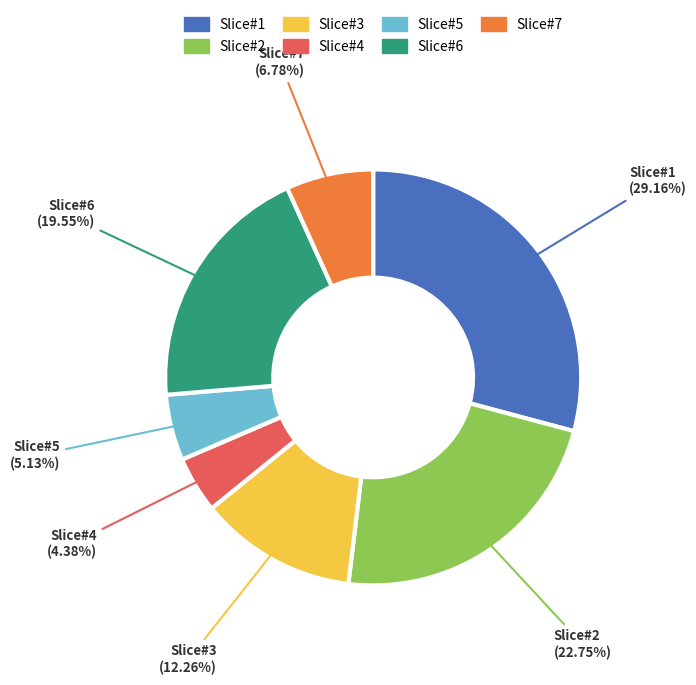

How many segments does this pie chart have?

7